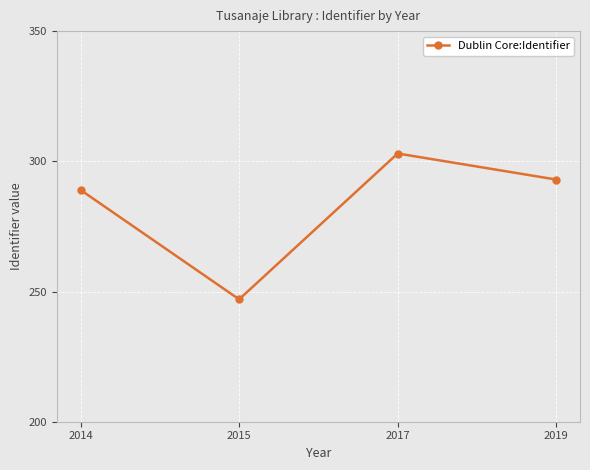

Reading left to right, list all the values displayed in this chart.

2014=289	2015=247	2017=303	2019=293